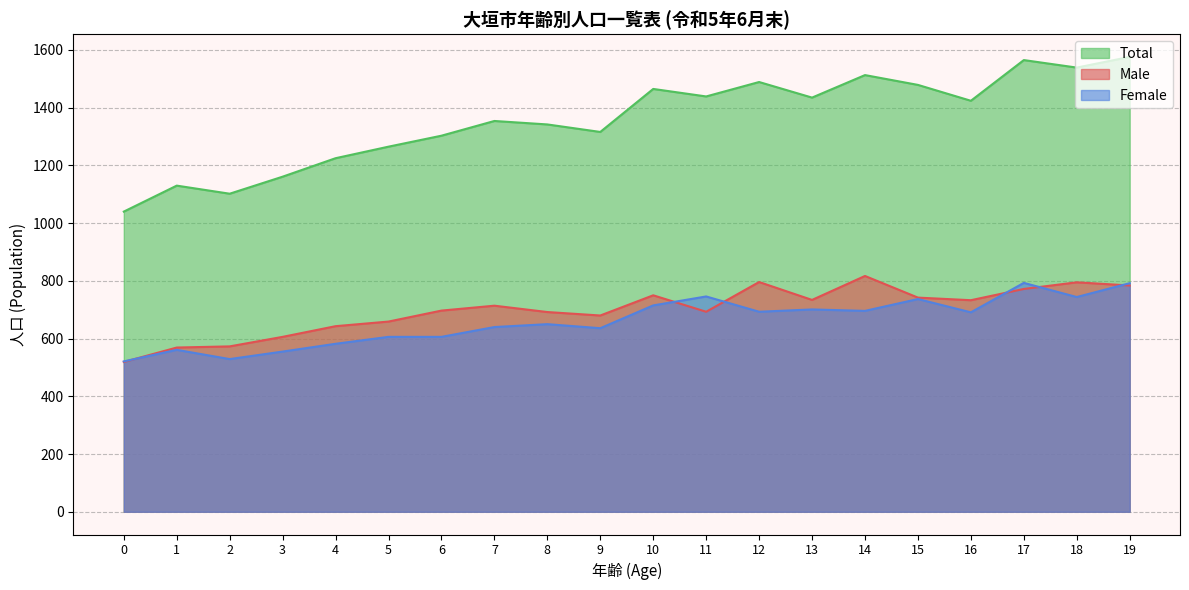

The Female series shows 737 at 15. True or false?

True